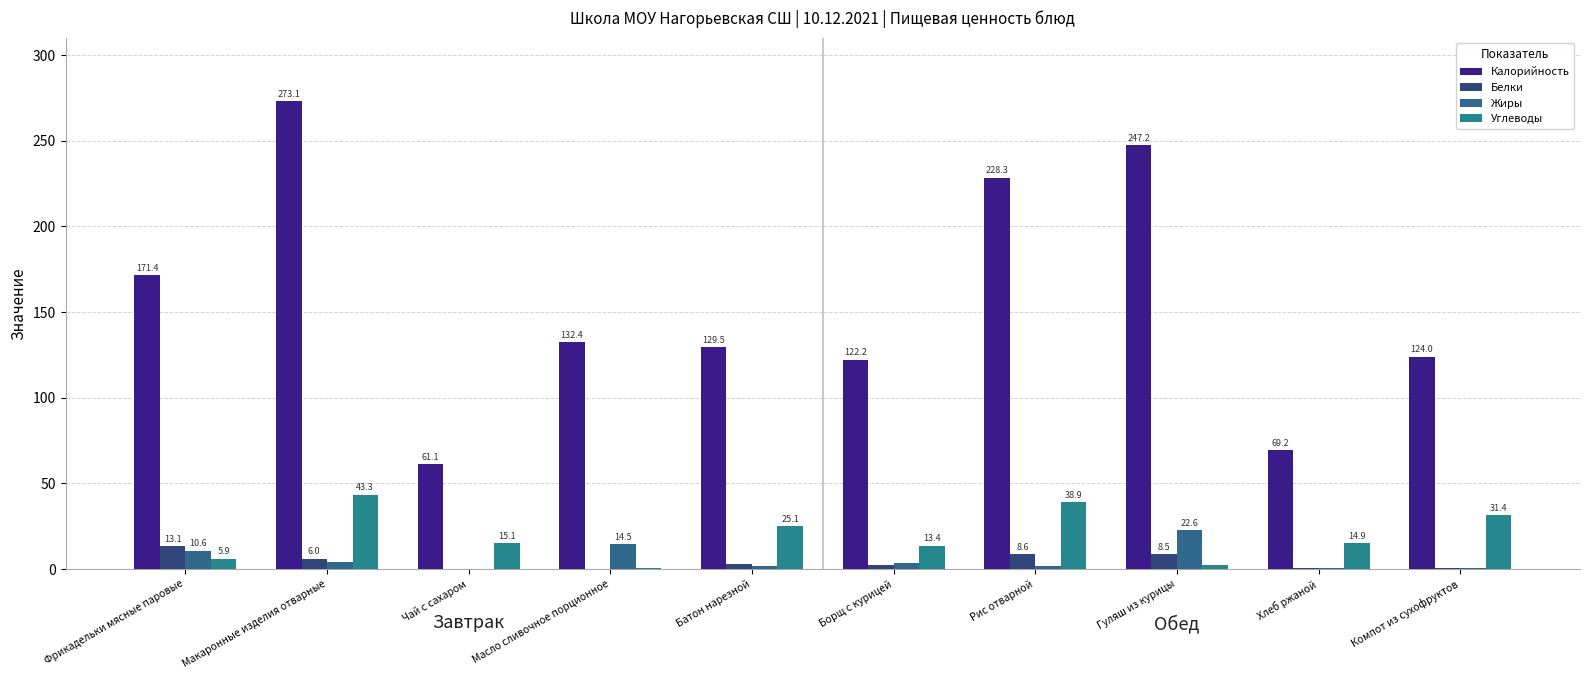

The value of Калорийность at Компот из сухофруктов is 187.7. True or false?

False